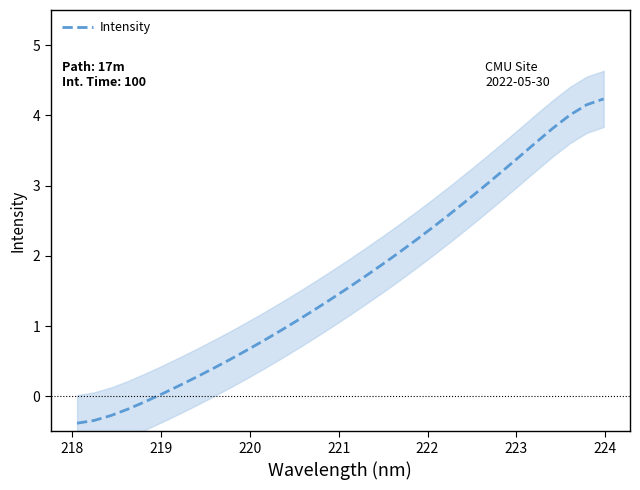

Is it true that the value at 28 is 6.4?

False